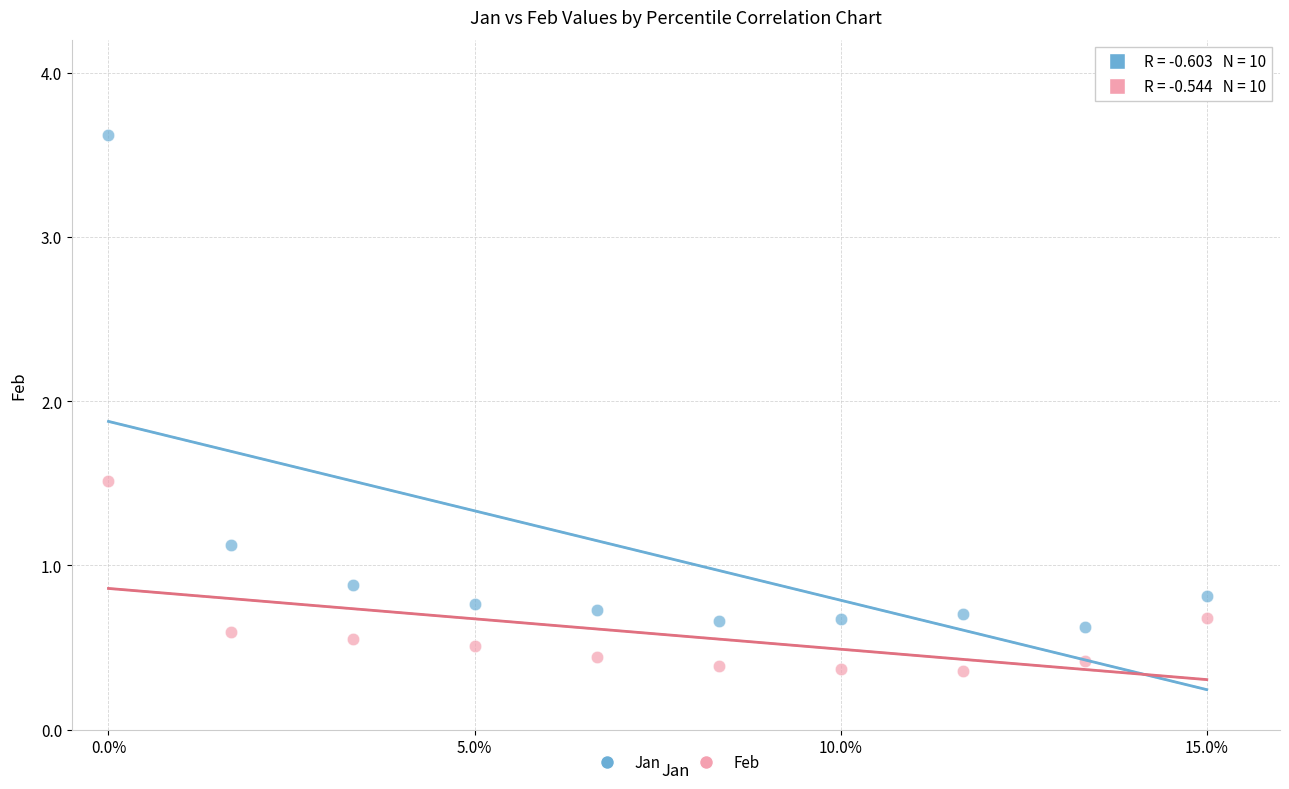

Which series has the widest spread of Y values?

Jan